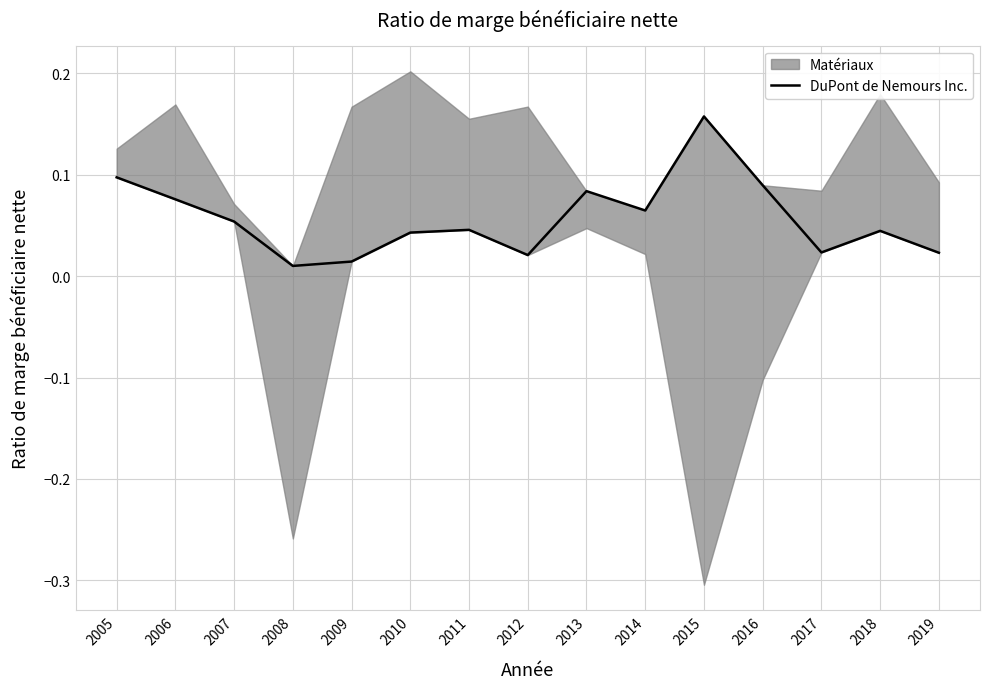

How many interior local peaks (higher than both neighbors) does the data have?

4